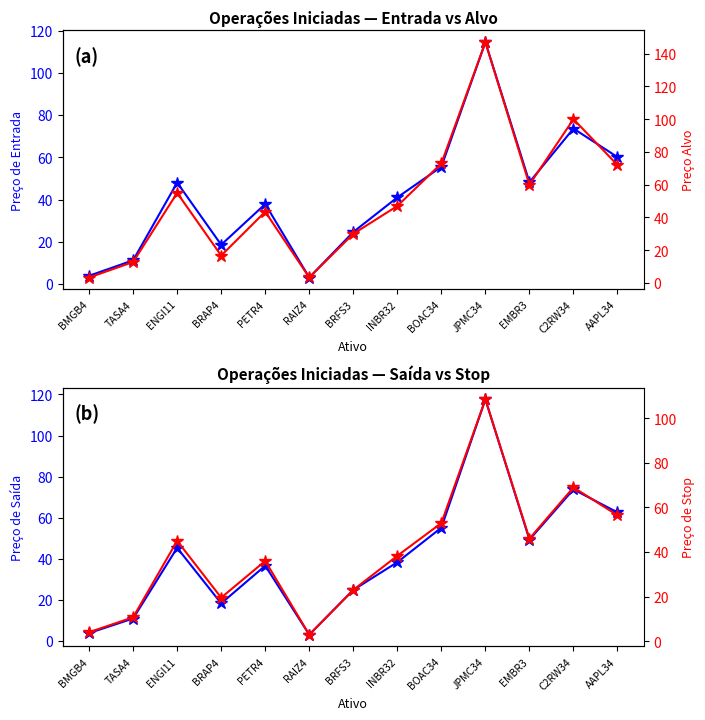

What is the average value of the Alvo series?

51.0